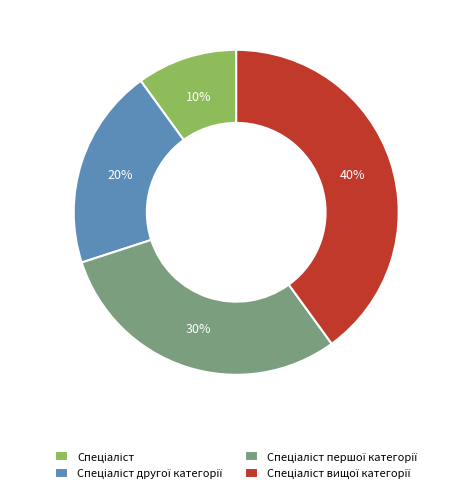

To the nearest percent, what is the difference between the largest and smallest slice percentages?

30%